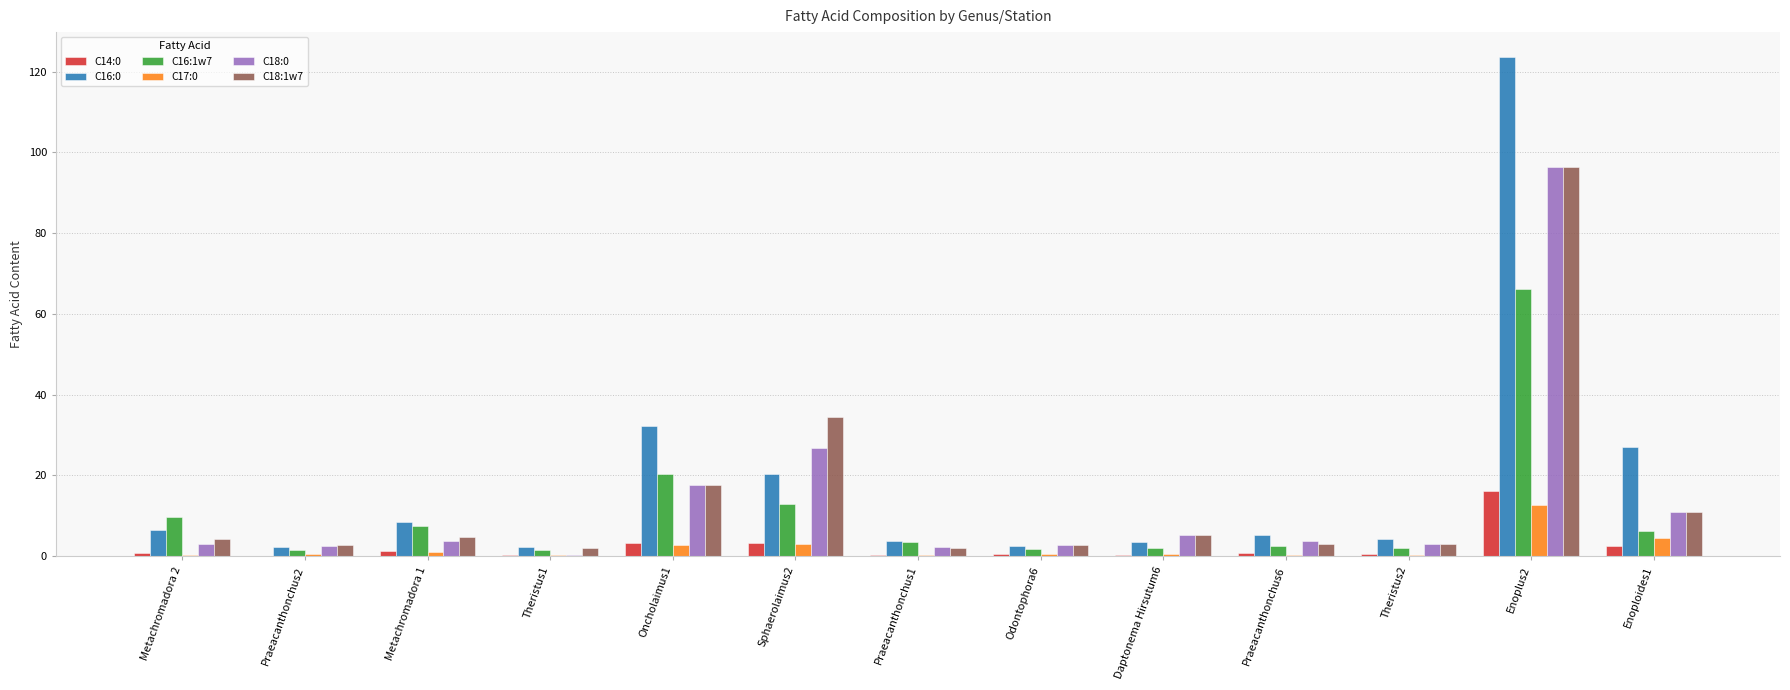

True or false: C16:0 has a value of 7.8 at Sphaerolaimus2.

False